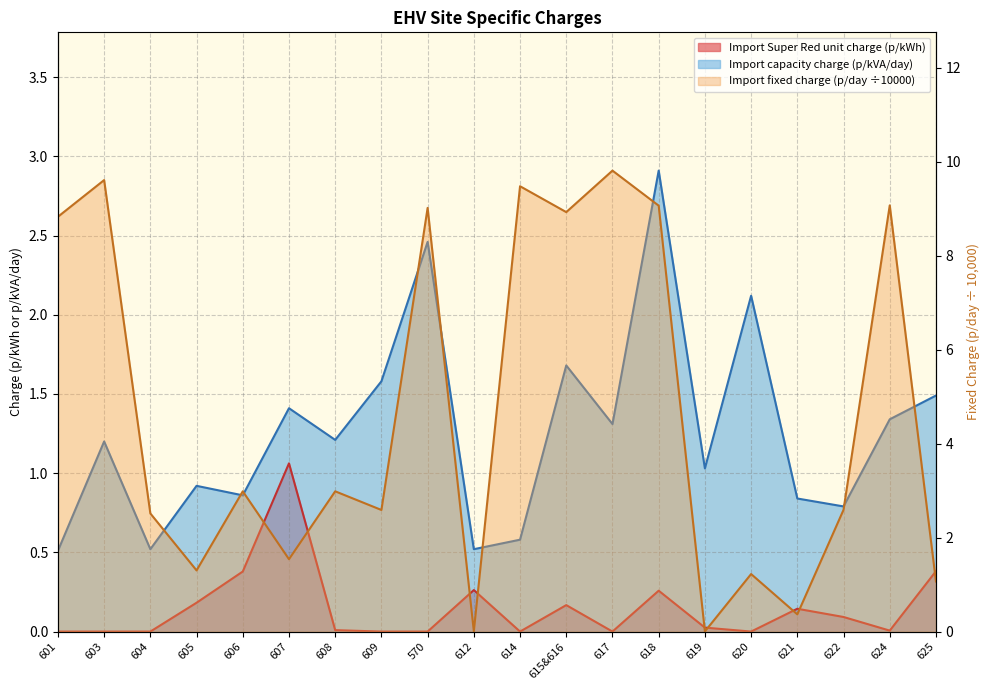

Reading left to right, extract all data points from this chart.

Import Super Red unit charge (p/kWh): 601=0.0	603=0.0	604=0.0	605=0.2	606=0.4	607=1.1	608=0.0	609=0.0	570=0.0	612=0.3	614=0.0	615&616=0.2	617=0.0	618=0.3	619=0.0	620=0.0	621=0.1	622=0.1	624=0.0	625=0.4
Import fixed charge (p/day): 601=8.8	603=9.6	604=2.5	605=1.3	606=3.0	607=1.5	608=3.0	609=2.6	570=9.0	612=0.0	614=9.5	615&616=8.9	617=9.8	618=9.1	619=0.0	620=1.2	621=0.4	622=2.6	624=9.1	625=1.1
Import capacity charge (p/kVA/day): 601=0.5	603=1.2	604=0.5	605=0.9	606=0.9	607=1.4	608=1.2	609=1.6	570=2.5	612=0.5	614=0.6	615&616=1.7	617=1.3	618=2.9	619=1.0	620=2.1	621=0.8	622=0.8	624=1.3	625=1.5